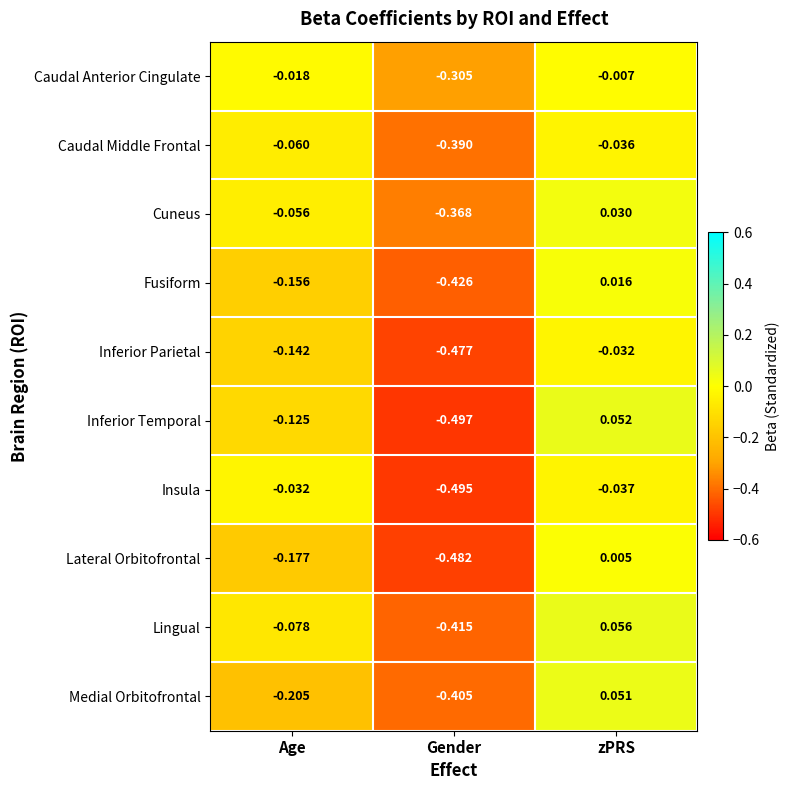

At which label does Fusiform first exceed 0?

zPRS